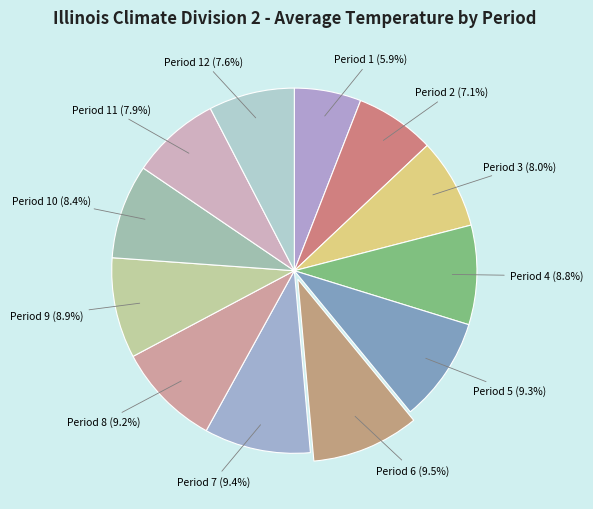

To the nearest percent, what is the difference between the Period 5 and Period 3 slice percentages?

1%